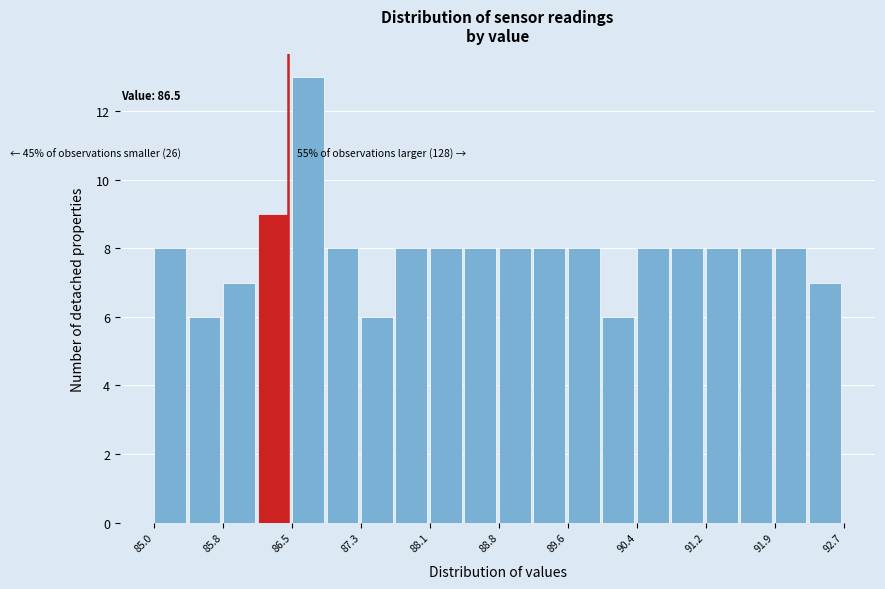

Read against the x-axis, roughly where is the centre of the tallest bar?

86.7